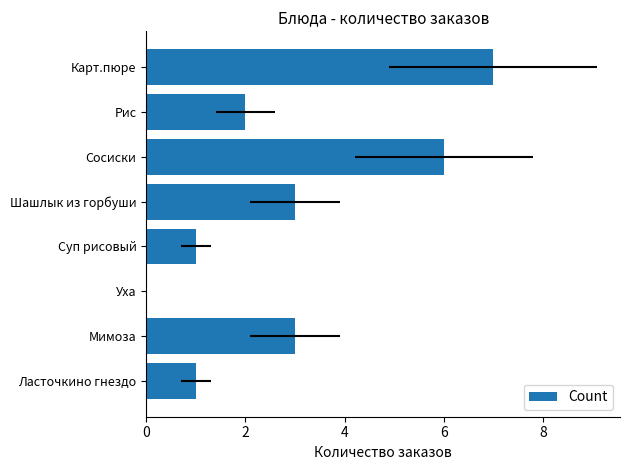

Read the value at Шашлык из горбуши.

3